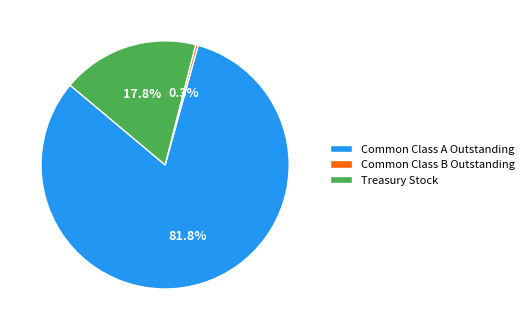

Which slice is the smallest?

Common Class B Outstanding